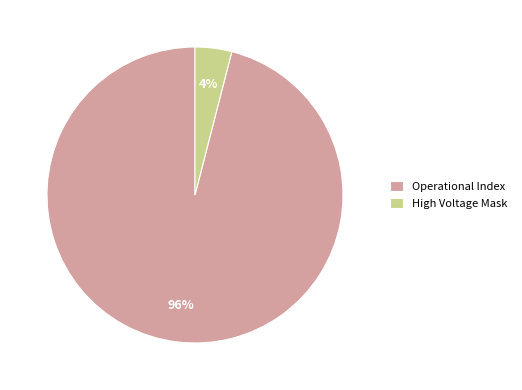

What is the majority slice?

Operational Index